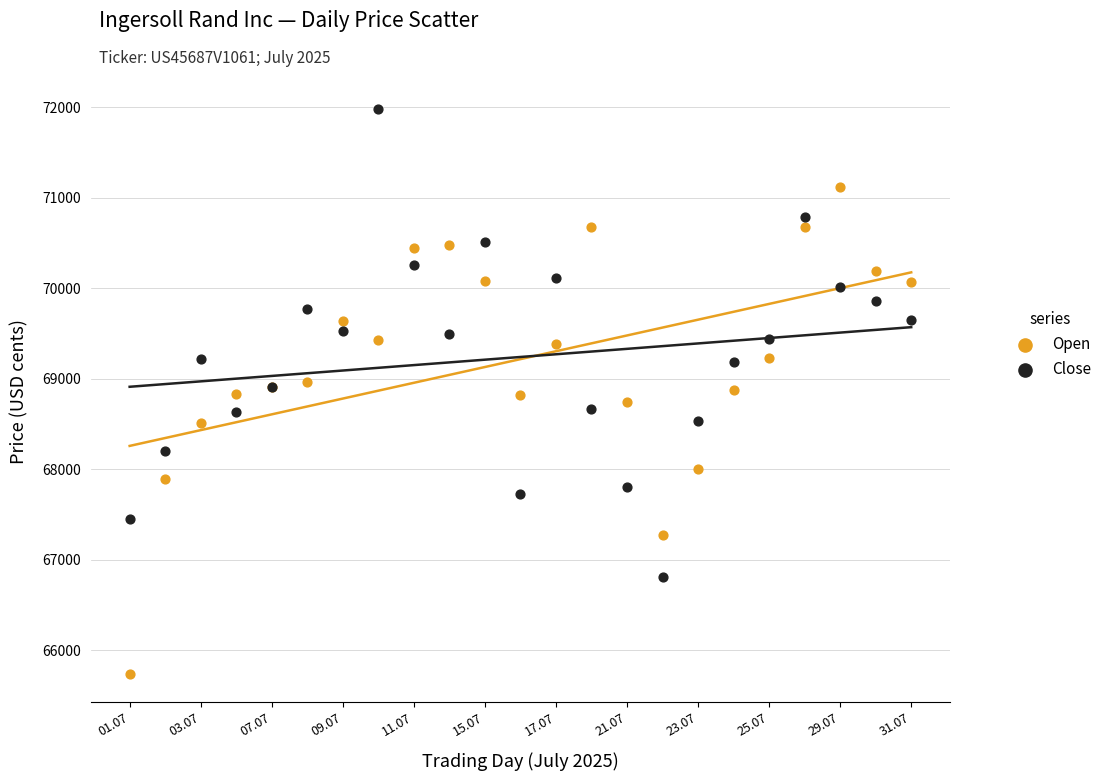

What is the X range (max minus min) for the scatter plot?

22